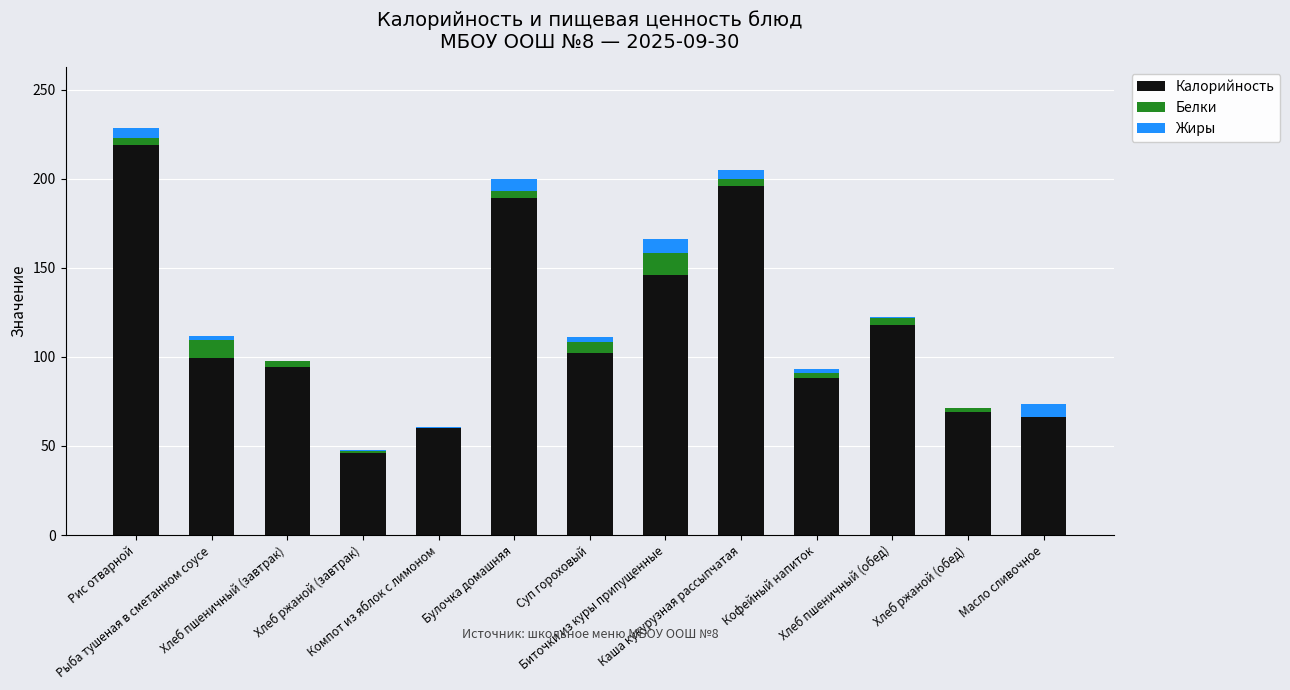

What is the highest value of the Калорийность series?

219.3